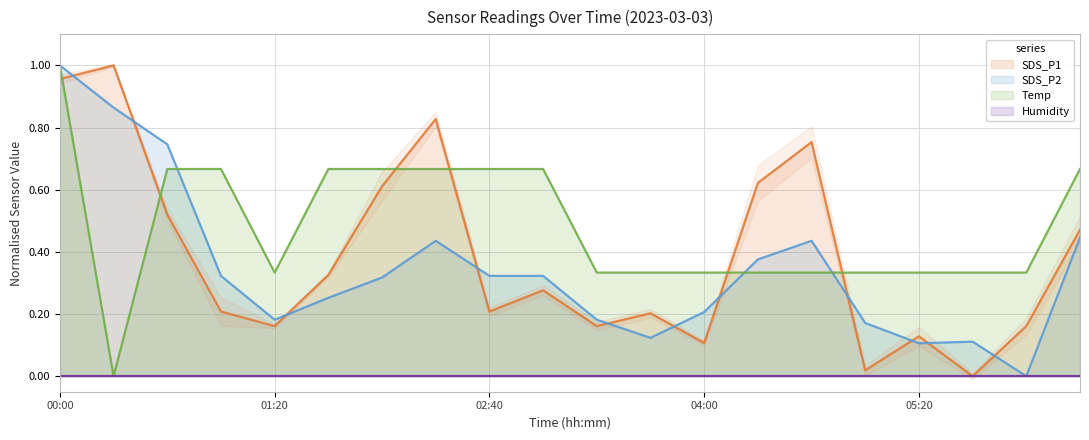

What is the sum of all SDS_P2 values?

6.9